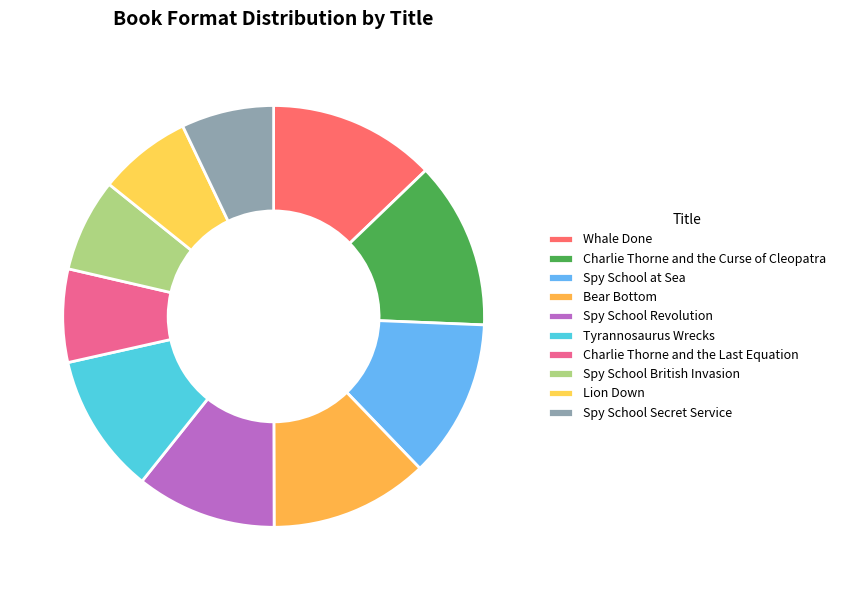

Does any single category account for the majority?

No